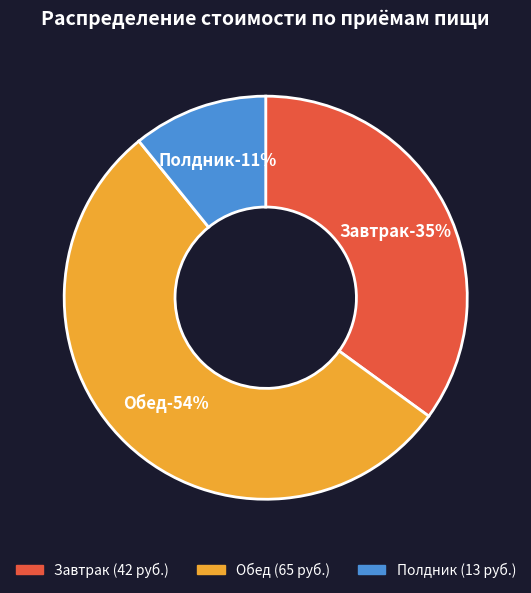

What portion of the pie excludes Завтрак?

65.0%